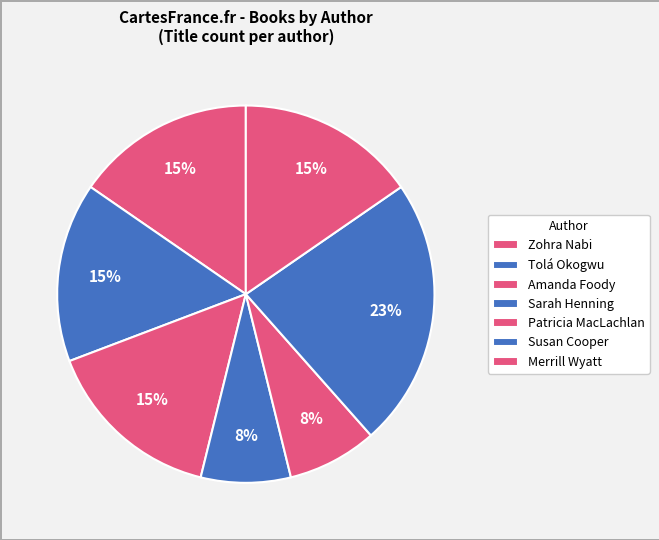

Count the number of slices in the pie.

7